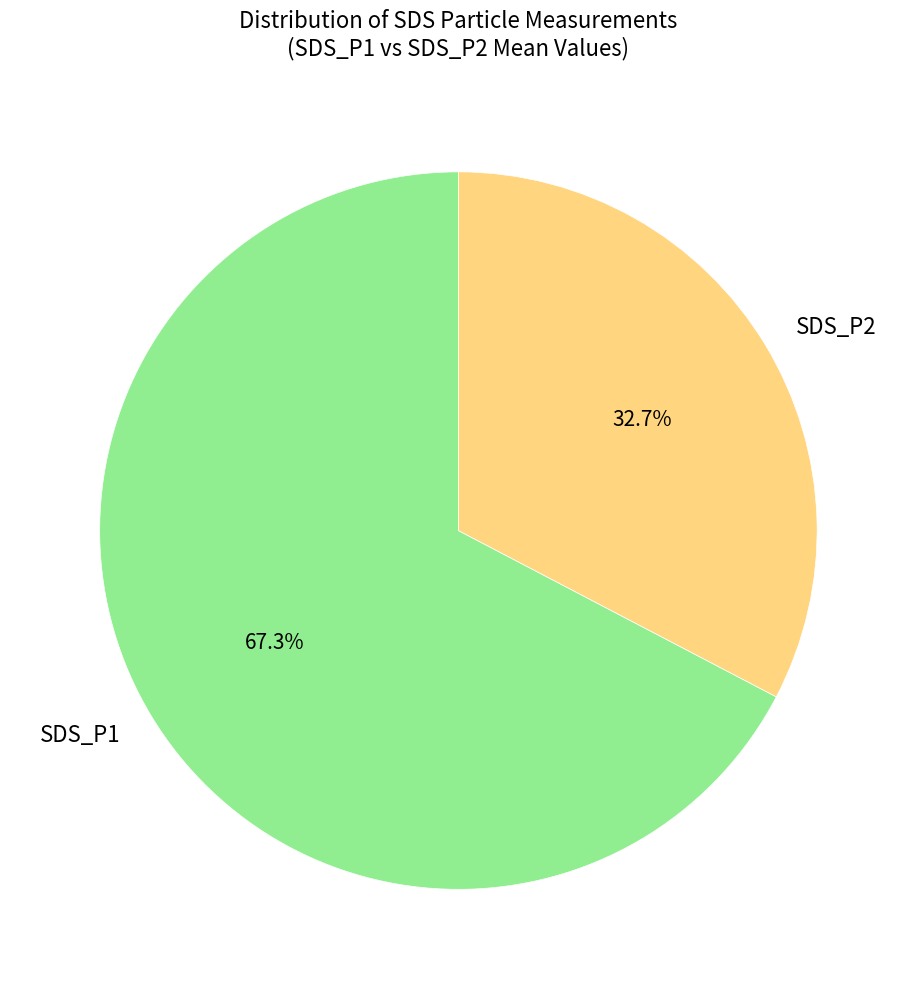

Rank the categories by value from lowest to highest.

SDS_P2, SDS_P1